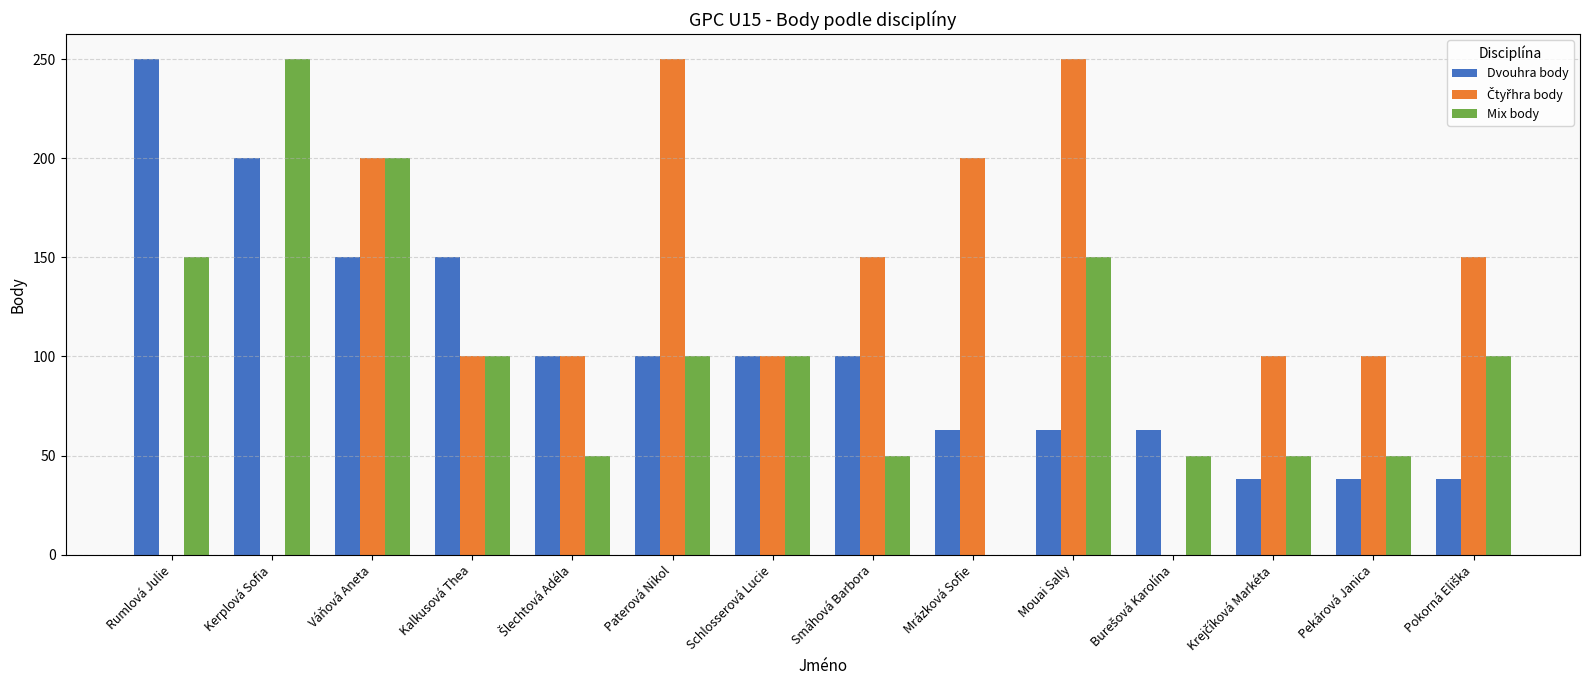

What is the average value of the Mix body series?

100